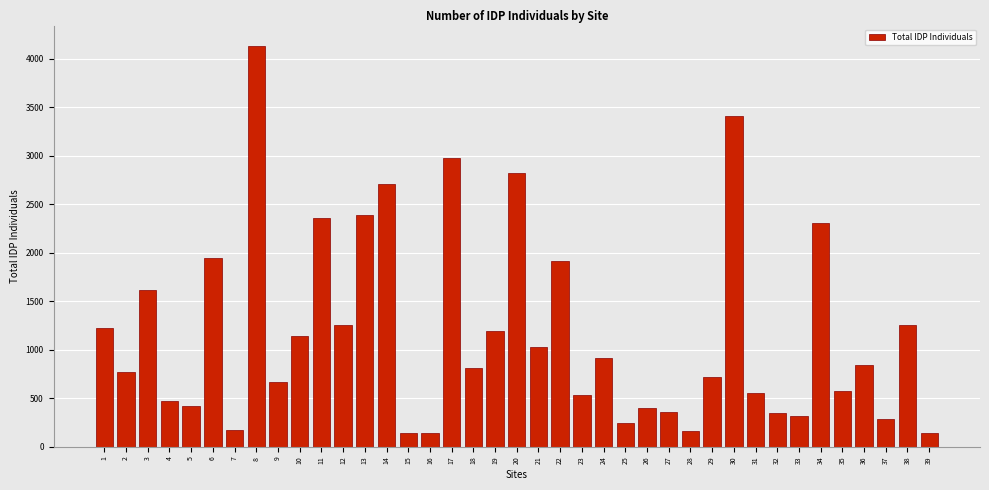

What is the value of the 19th bar from the left?

1198